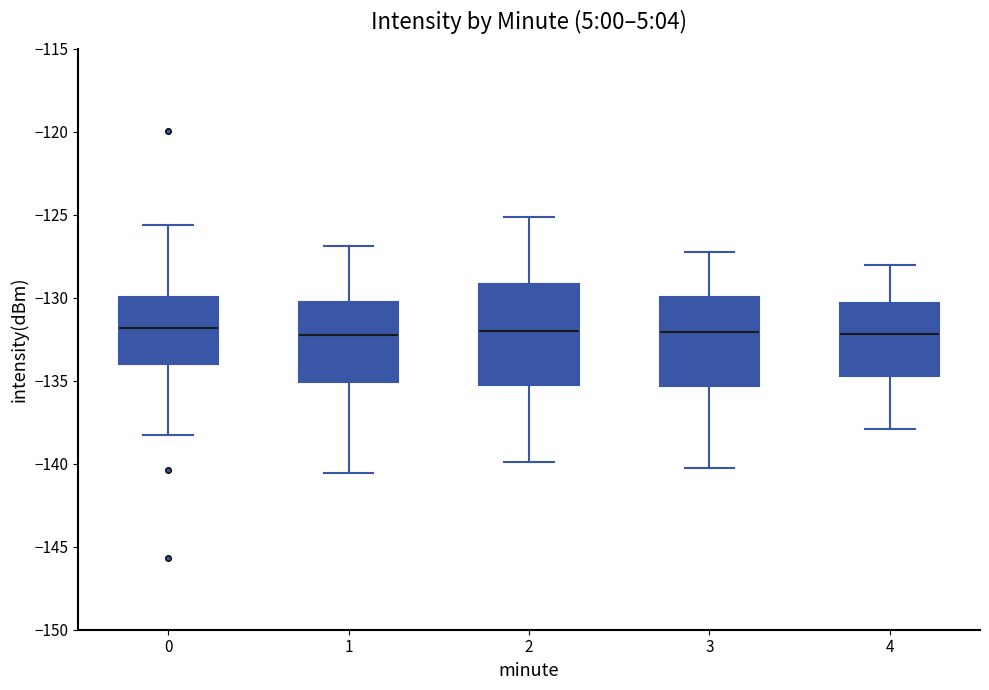

Reading left to right, transcribe this box plot: for each box, give where its median line is, the range the box spans, and where its two whiskers end, as read against the y-axis. The values are not printed on the chart, so give them approximately, as read against the axis.

0: median -132.0, box -134.0 to -130.0, whiskers -138.5 to -125.5
1: median -132.0, box -135.0 to -130.0, whiskers -140.5 to -127.0
2: median -132.0, box -135.0 to -129.0, whiskers -140.0 to -125.0
3: median -132.0, box -135.5 to -130.0, whiskers -140.0 to -127.0
4: median -132.0, box -134.5 to -130.5, whiskers -138.0 to -128.0